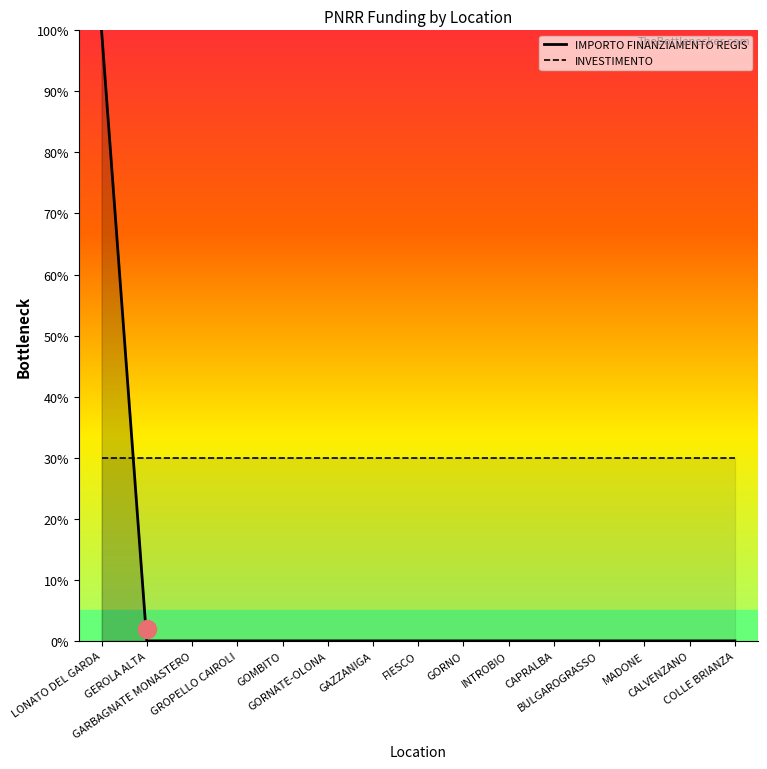

At which category is the sum across all series the highest?

LONATO DEL GARDA